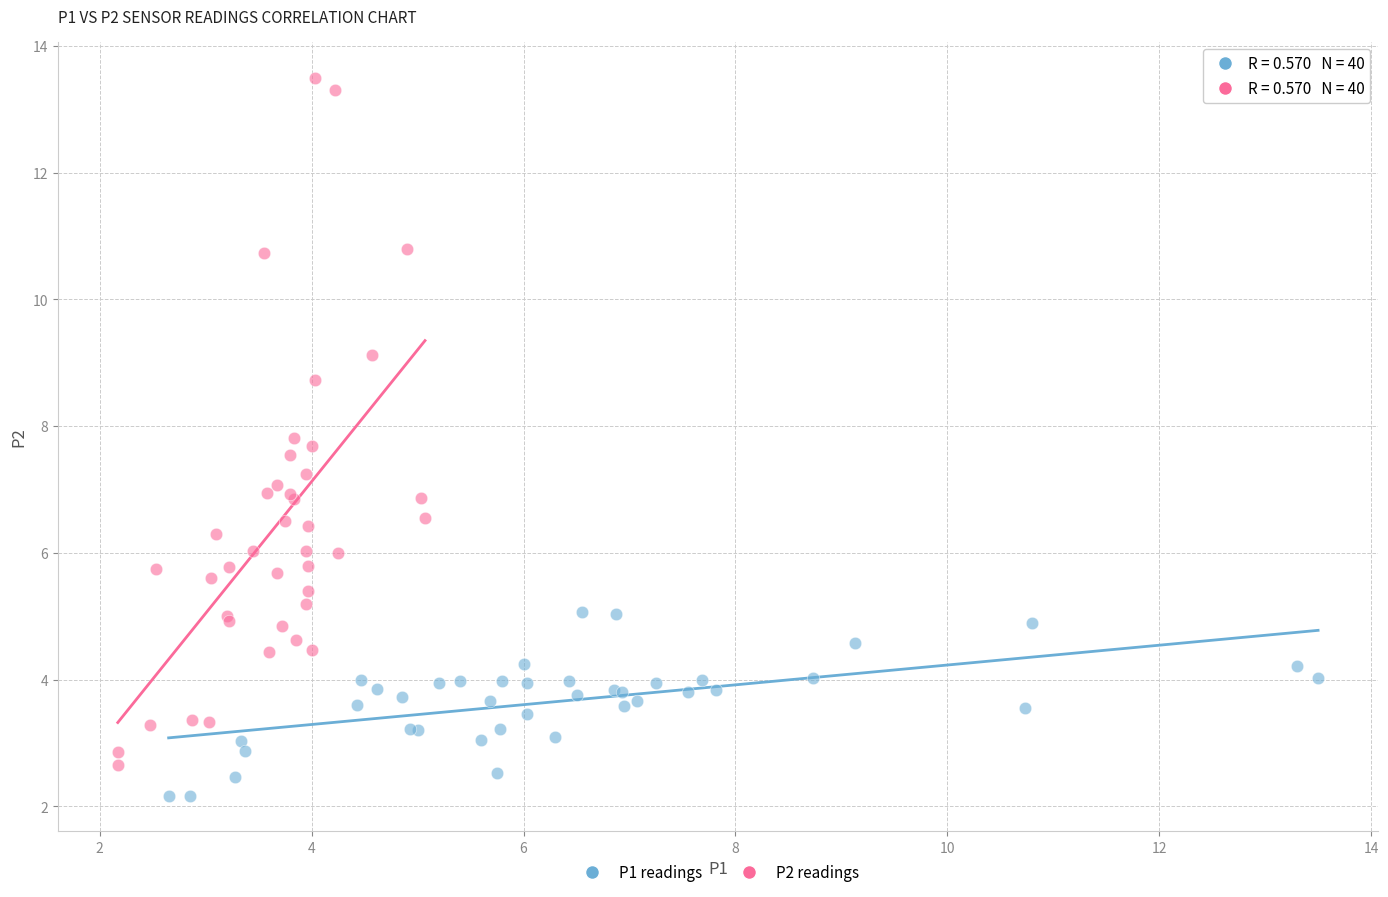

What are all the series names shown in the legend?

P1 readings, P2 readings